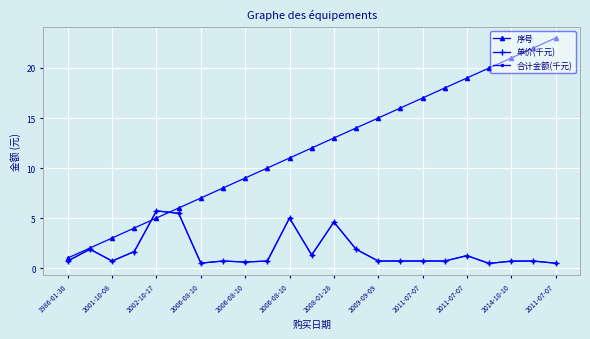

Does the chart have visible grid lines?

Yes